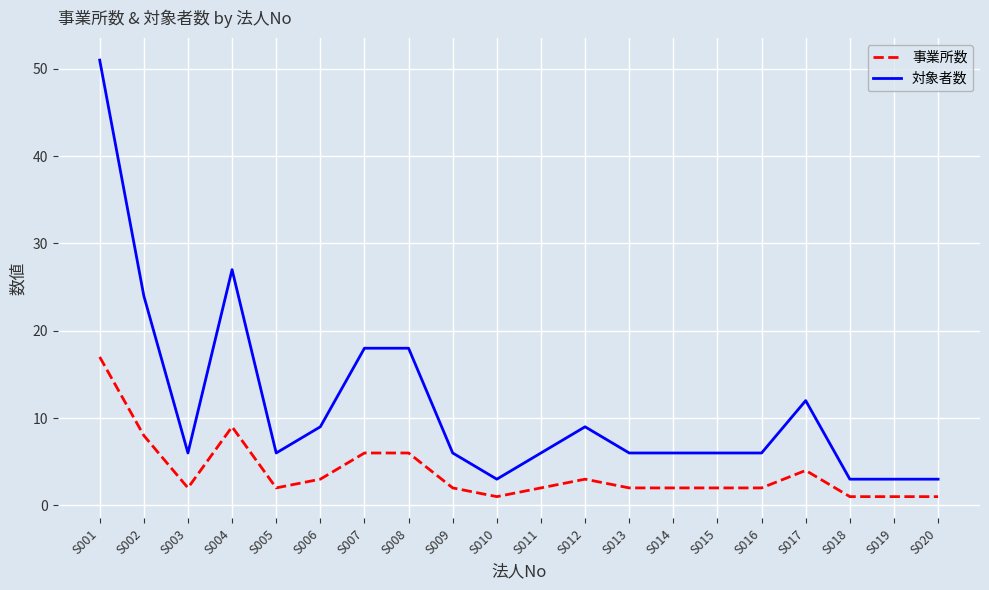

True or false: 事業所数 has a value of 2 at S009.

True